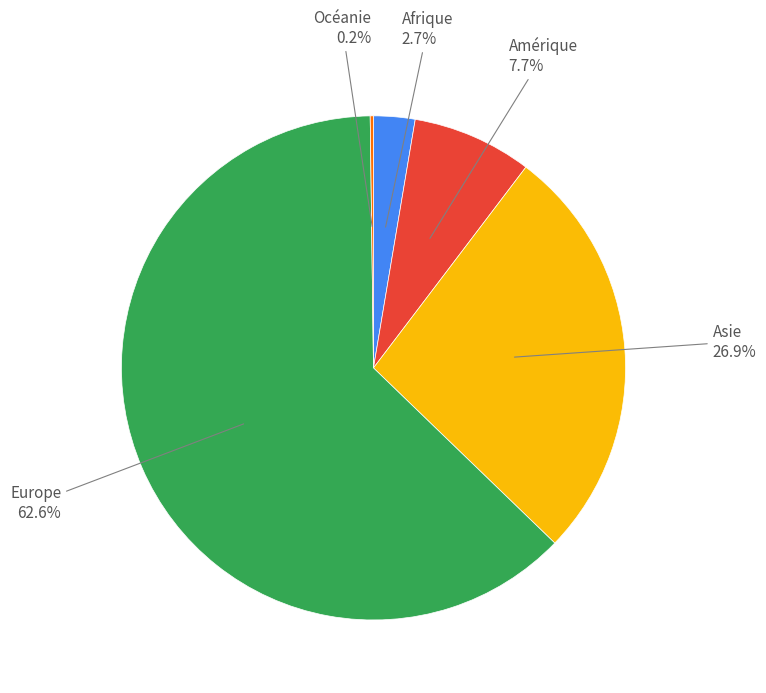

What is the largest slice in the pie chart?

Europe